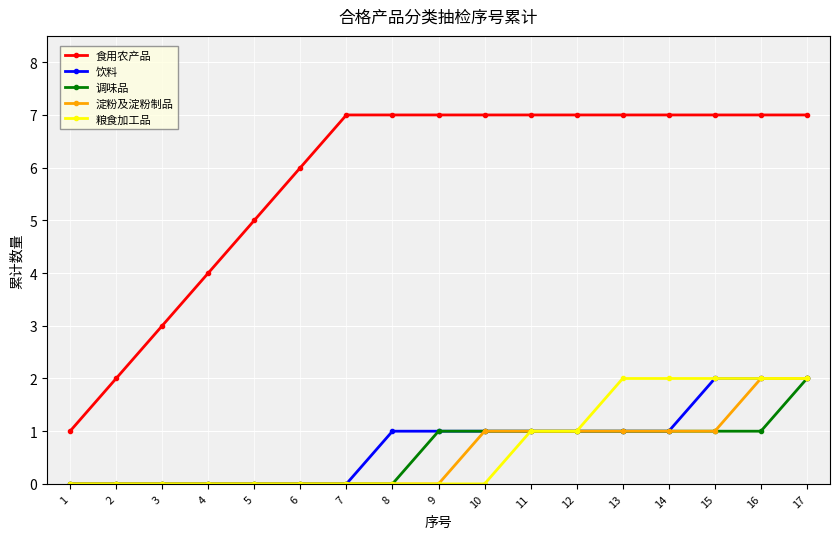

How many distinct data groups are displayed?

5